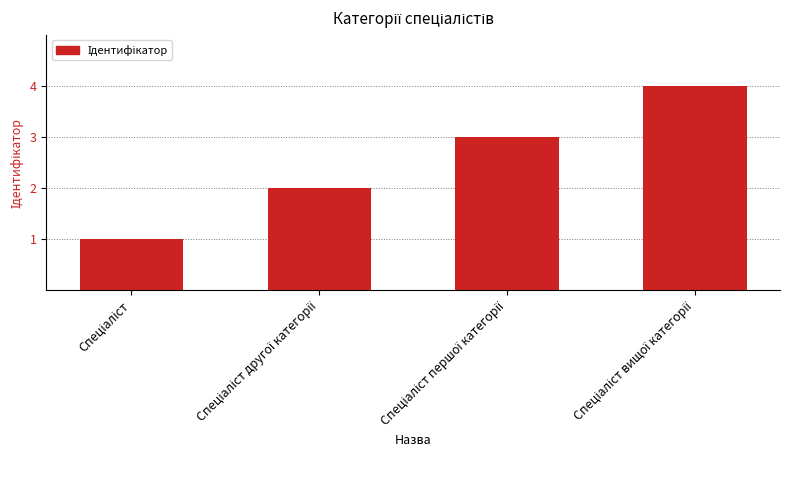

Reading right to left, what are all the values shown in this chart?

4	3	2	1